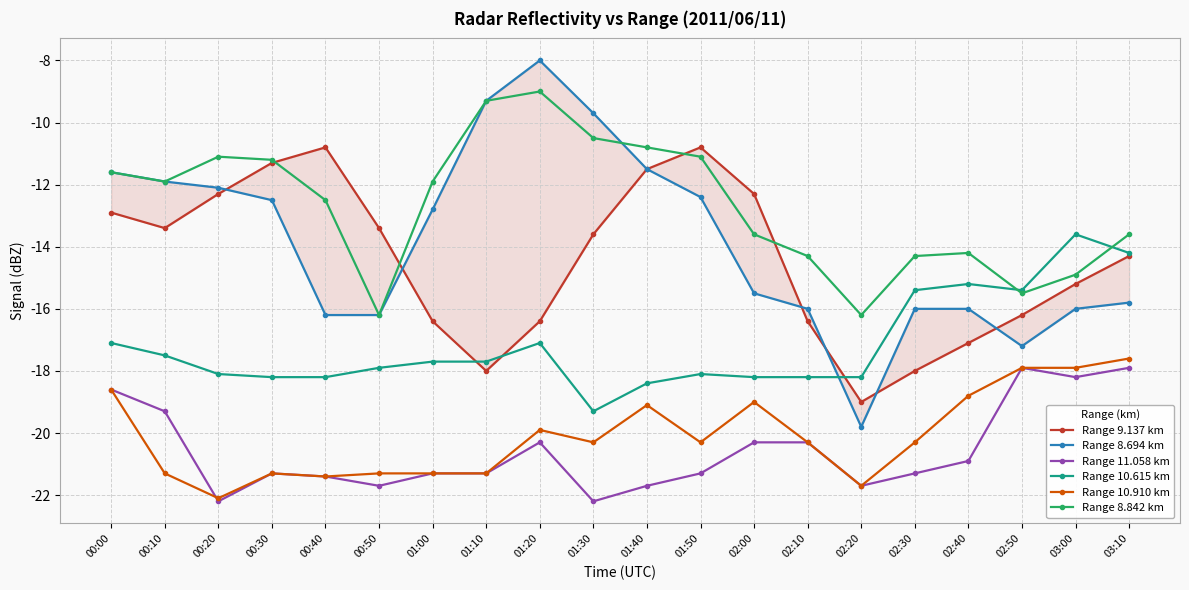

Where do Range 9.137 km and Range 10.615 km first cross each other?

01:00 and 01:10